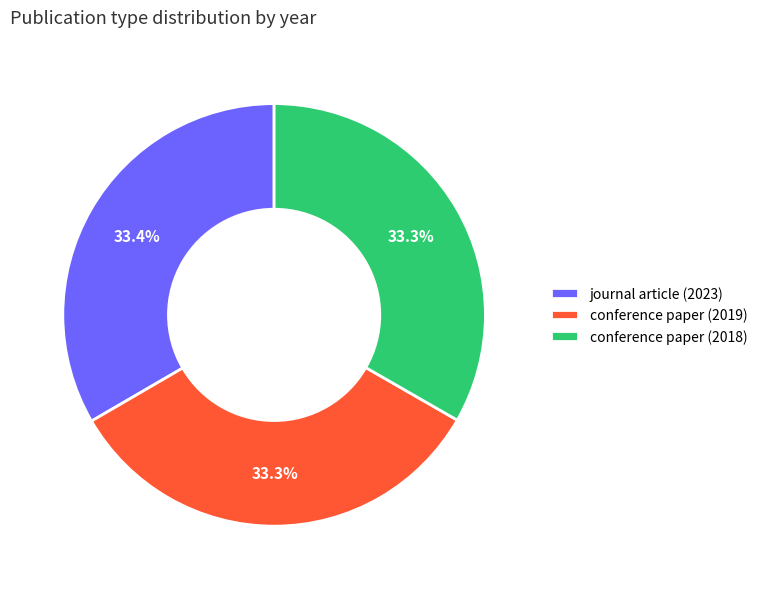

Count the number of slices in the pie.

3